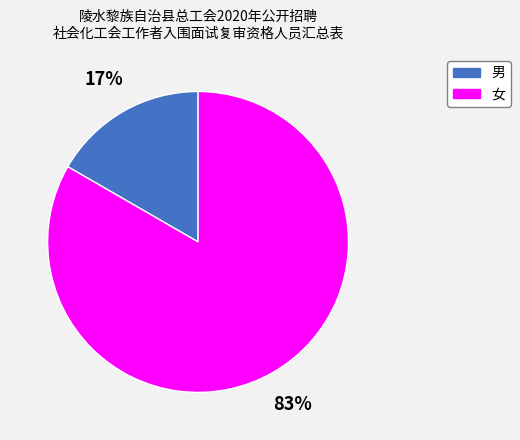

What is the majority slice?

女